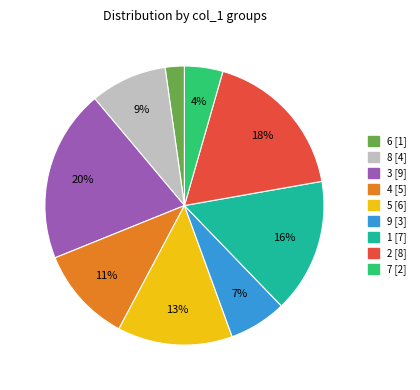

Does 1 [7] account for over 50% of the chart?

No